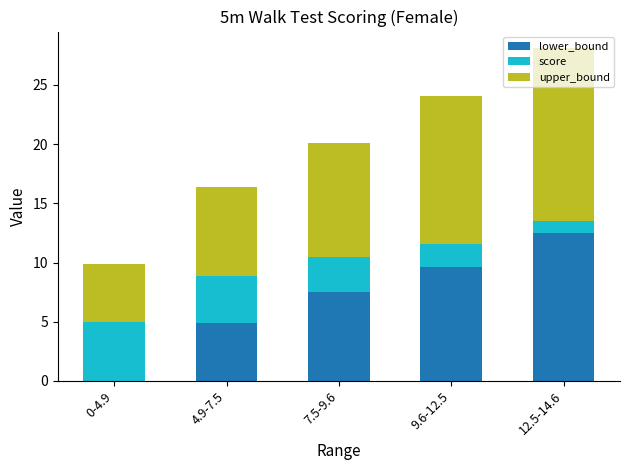

True or false: lower_bound has a value of 14.6 at 9.6-12.5.

False